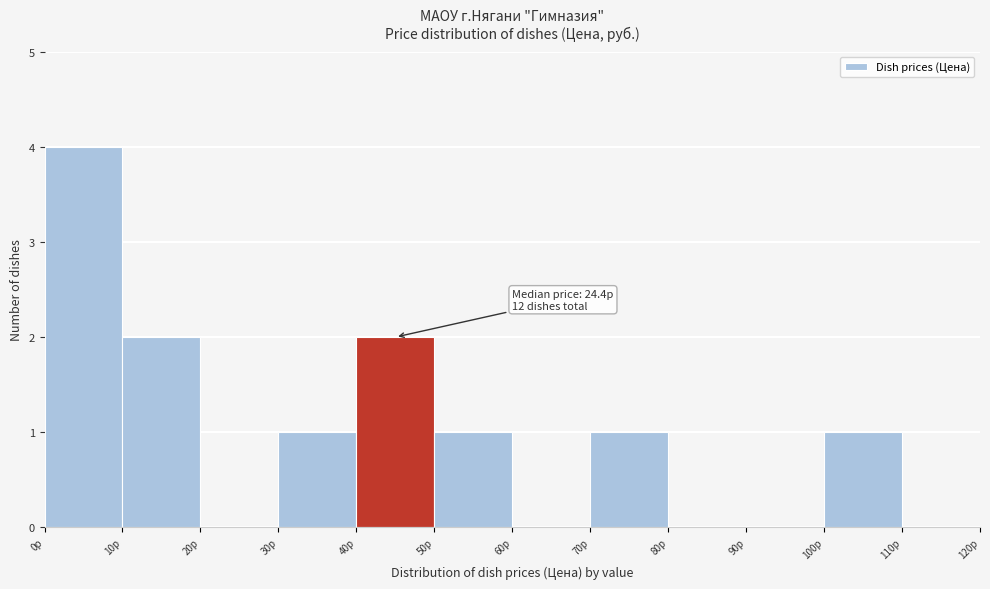

Which range on the x-axis has the tallest bar?

0 to 10